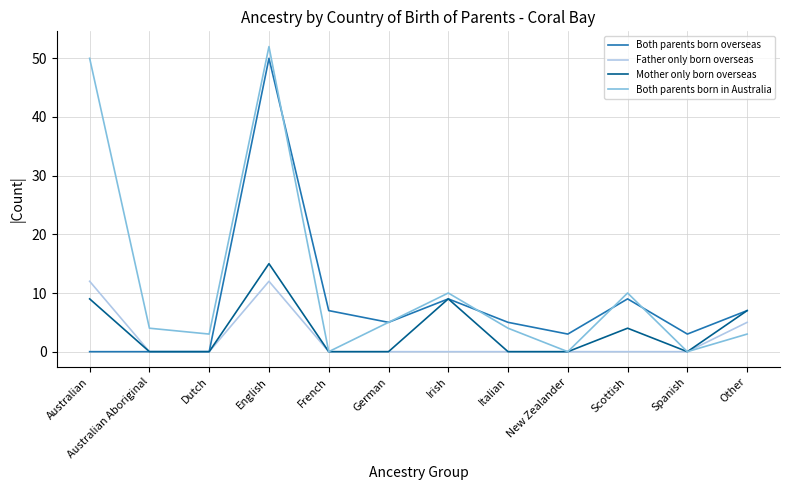

Which category has the highest value across all series?

English